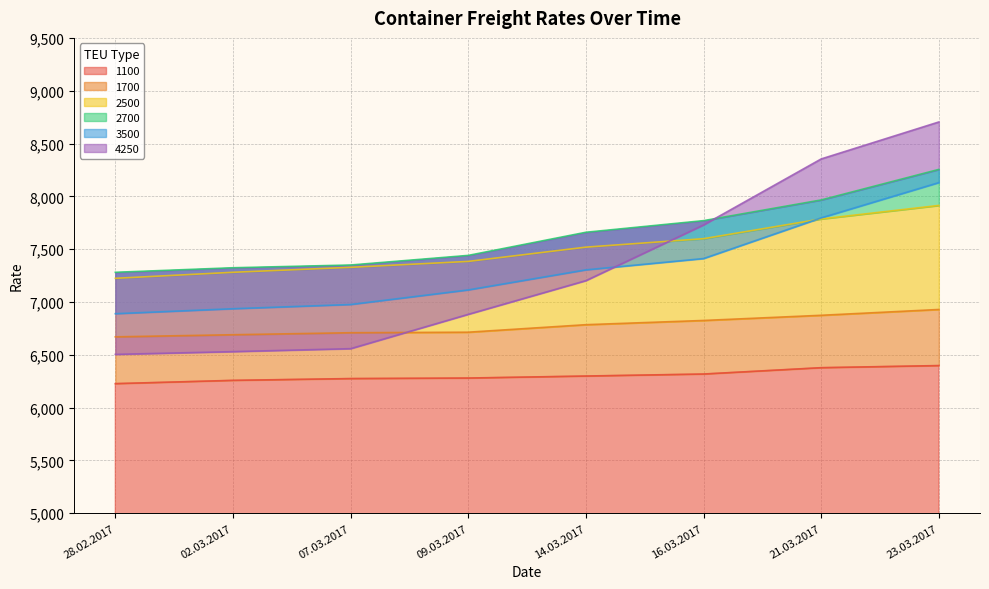

What is the difference between the 4250 values at 02.03.2017 and 21.03.2017?

1824